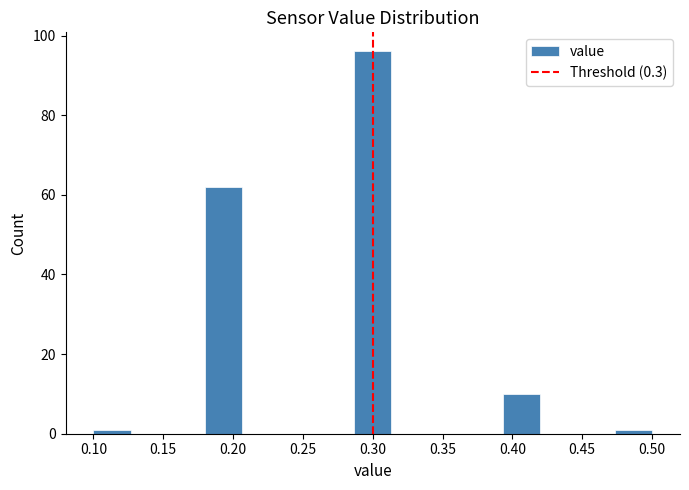

Reading left to right, transcribe this chart: for each bar, give the range it covers on the x-axis and its height. Neither the bar edges nor the heights are printed on the chart, so give them approximately, as read against the axes.

0.100 to 0.125: under 2
0.125 to 0.155: 0
0.155 to 0.180: 0
0.180 to 0.205: 62
0.205 to 0.235: 0
0.235 to 0.260: 0
0.260 to 0.285: 0
0.285 to 0.315: 96
0.315 to 0.340: 0
0.340 to 0.365: 0
0.365 to 0.395: 0
0.395 to 0.420: 10
0.420 to 0.445: 0
0.445 to 0.475: 0
0.475 to 0.500: under 2